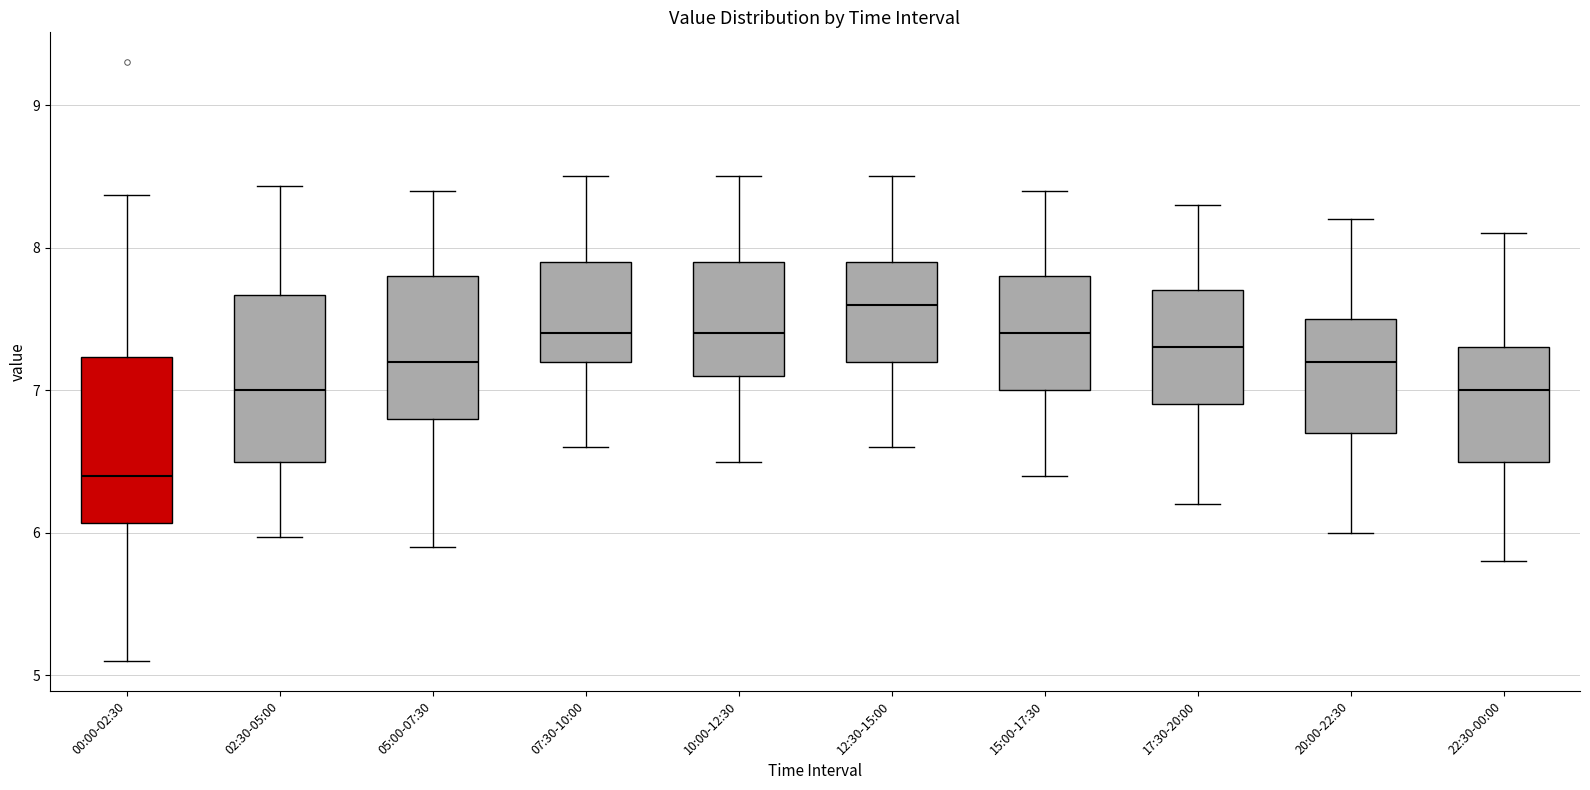

Which box has the lowest median line?

00:00-02:30